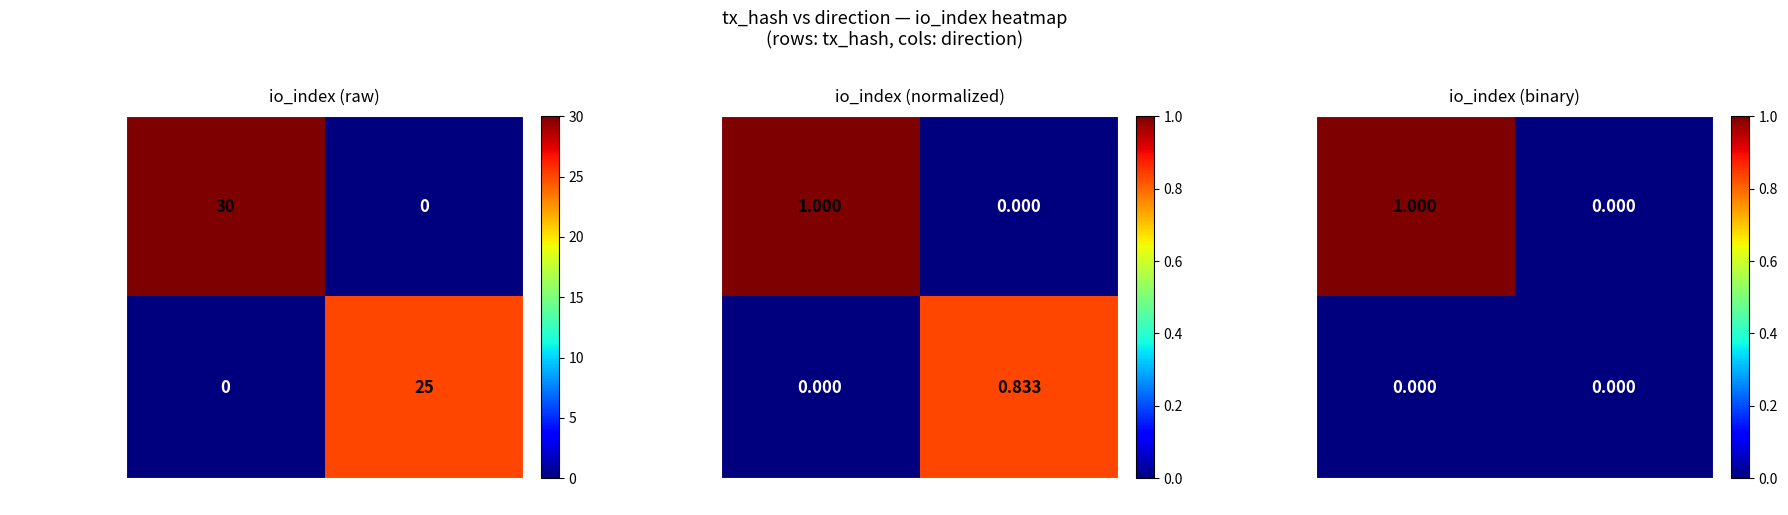

At how many categories does at least one series exceed 0?

1